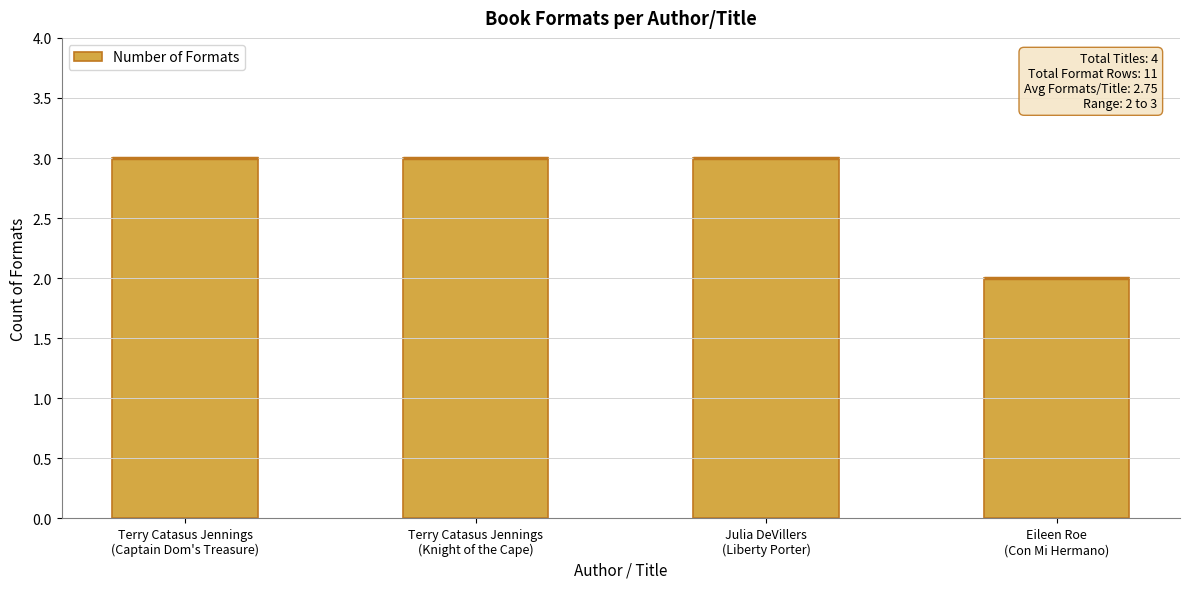

How many data points are less than 3?

1